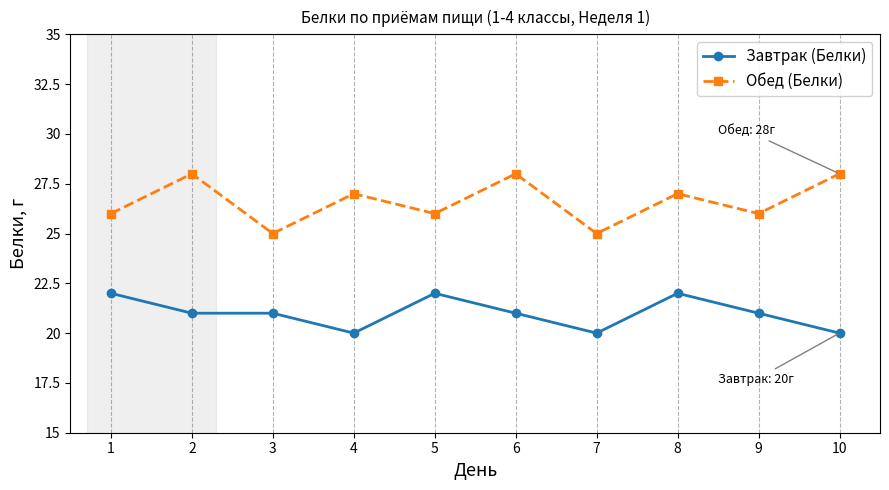

Rank the series by their maximum value, from lowest to highest.

Завтрак (Белки), Обед (Белки)